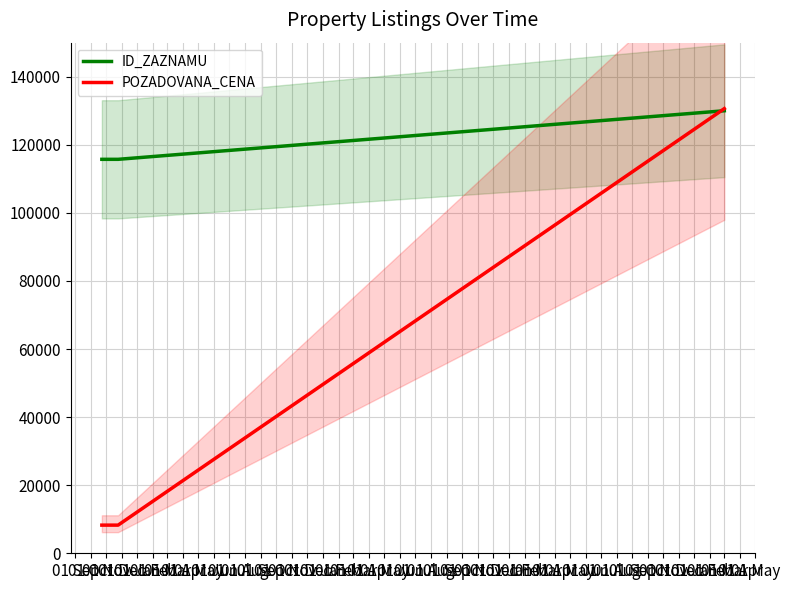

What is the minimum value shown in the chart?

8270.0